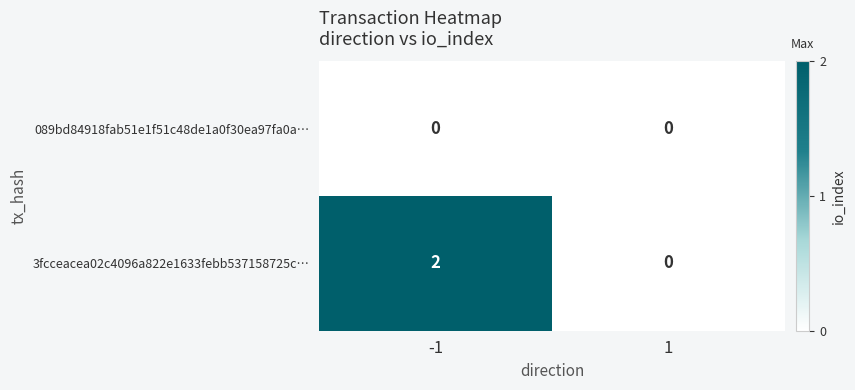

Between -1 and 1, which series saw the biggest shift?

3fcceacea02c4096a822e1633febb537158725c…